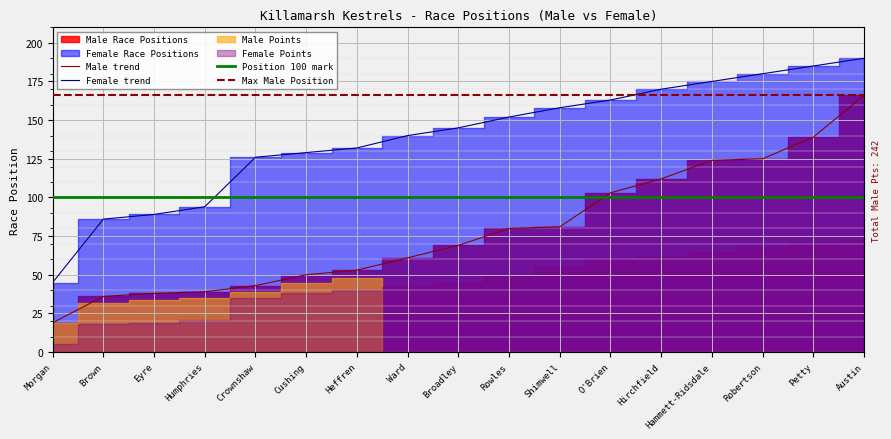

What is the difference between the maximum and minimum values in the Male series?

147